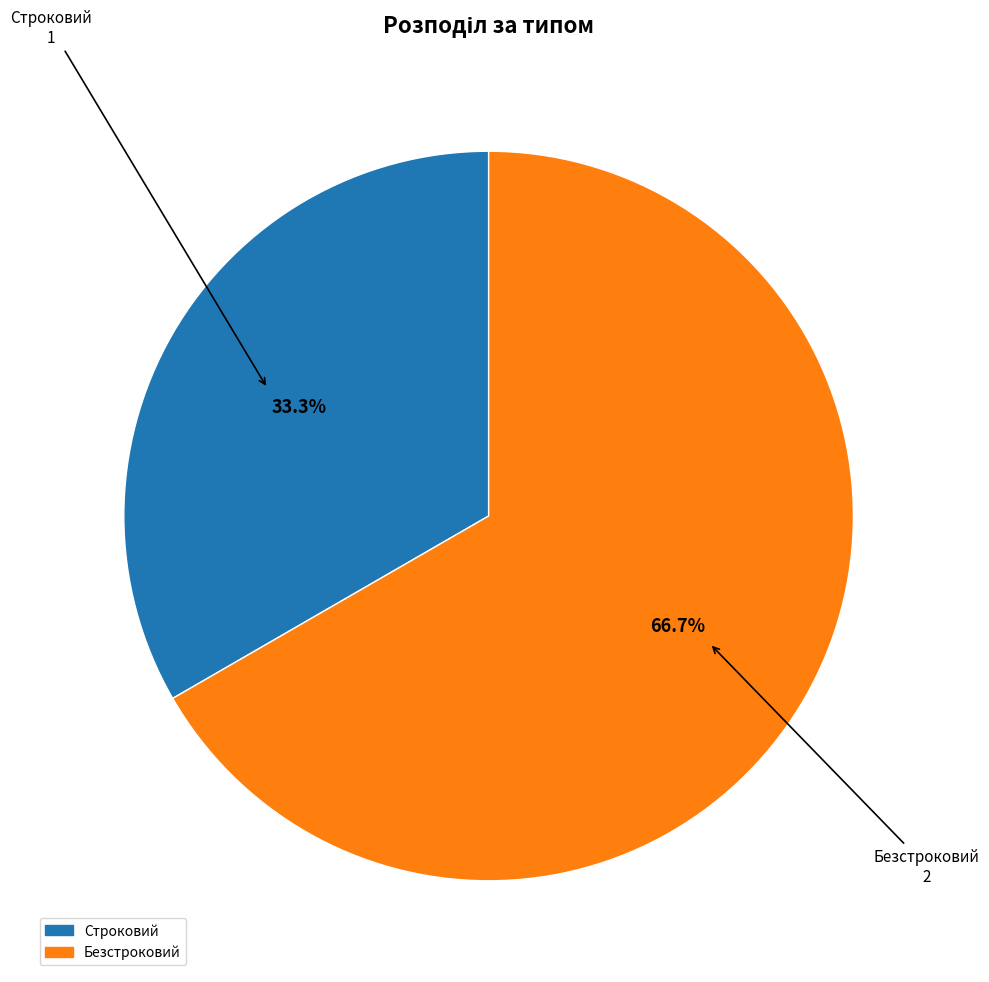

Rank the categories by value from highest to lowest.

Безстроковий, Строковий